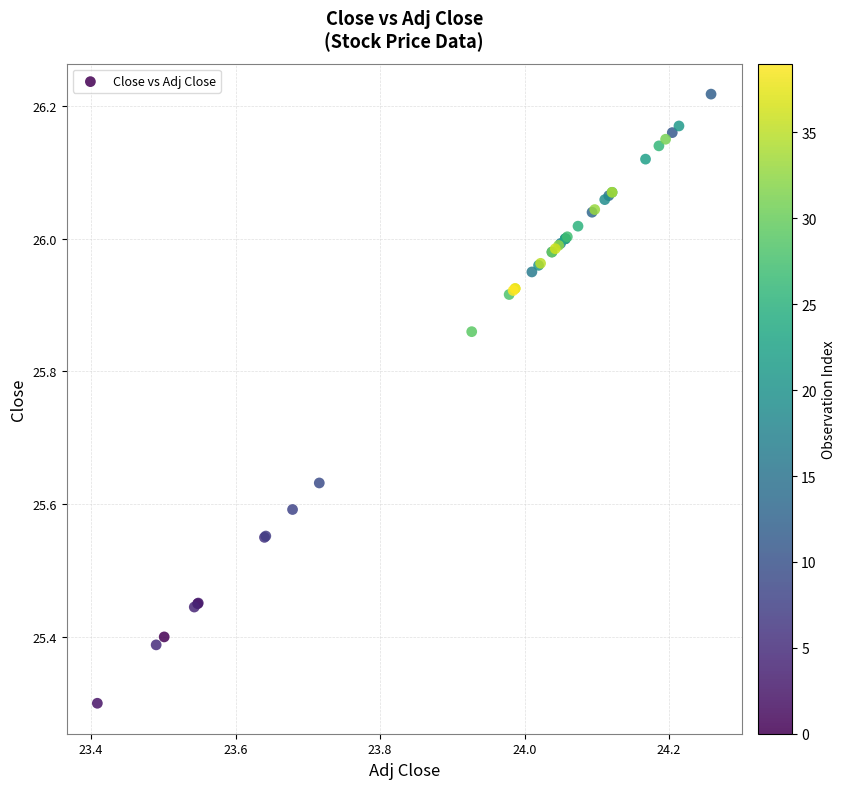

What Y value in the scatter plot is closest to 25?

25.3